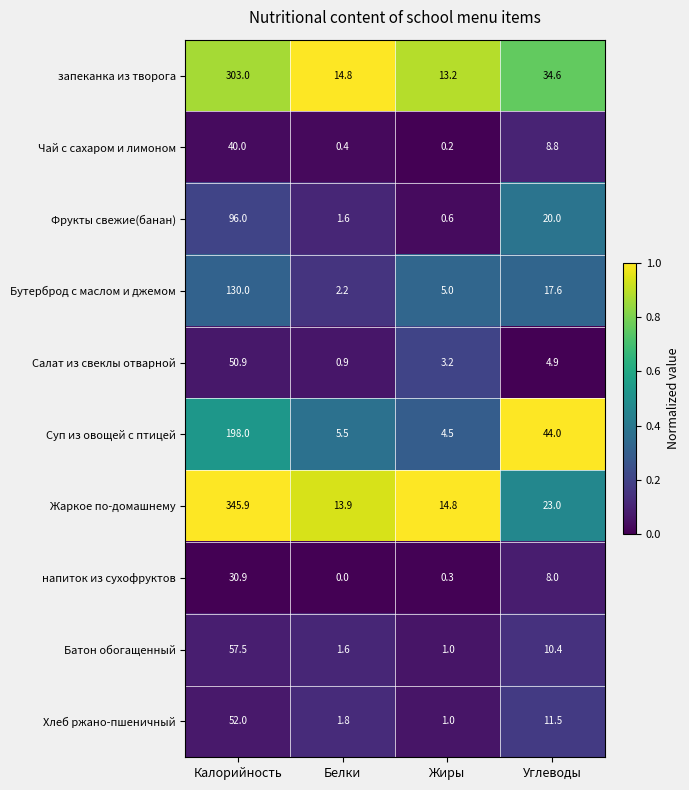

Is it true that Бутерброд с маслом и джемом equals 130.0 at Калорийность?

True